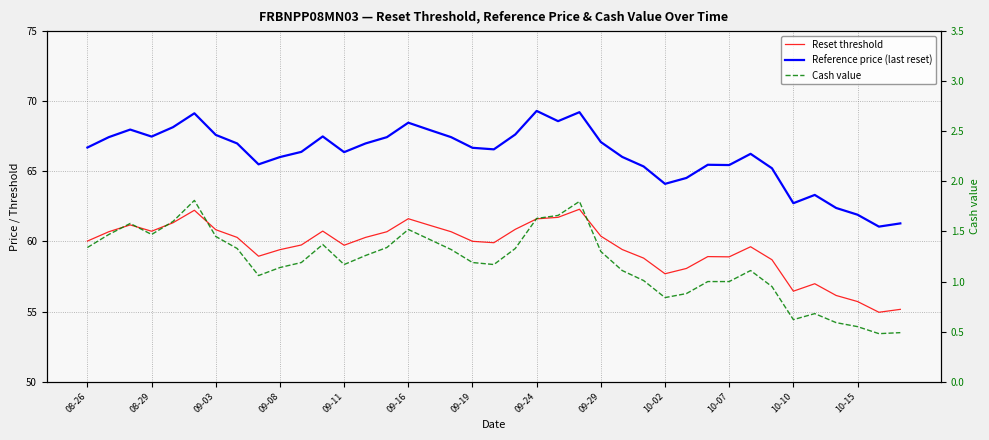

Which series has the largest total across all categories?

Reference price (last reset)